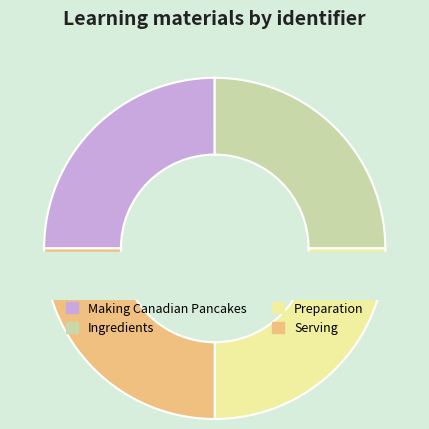

Is Preparation the majority of the pie?

No